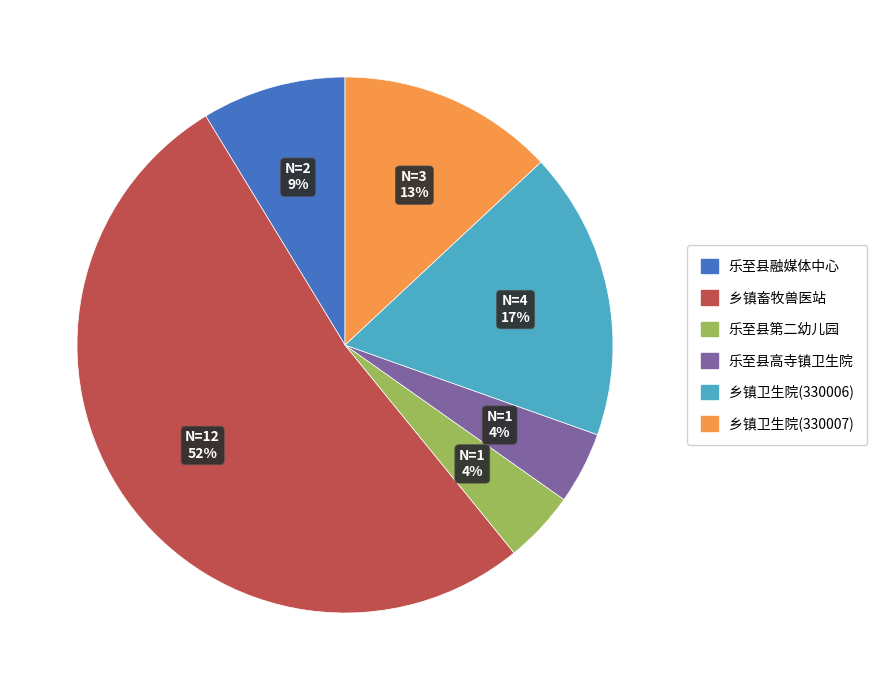

Between 乐至县融媒体中心 and 乡镇卫生院(330006), which is larger?

乡镇卫生院(330006)